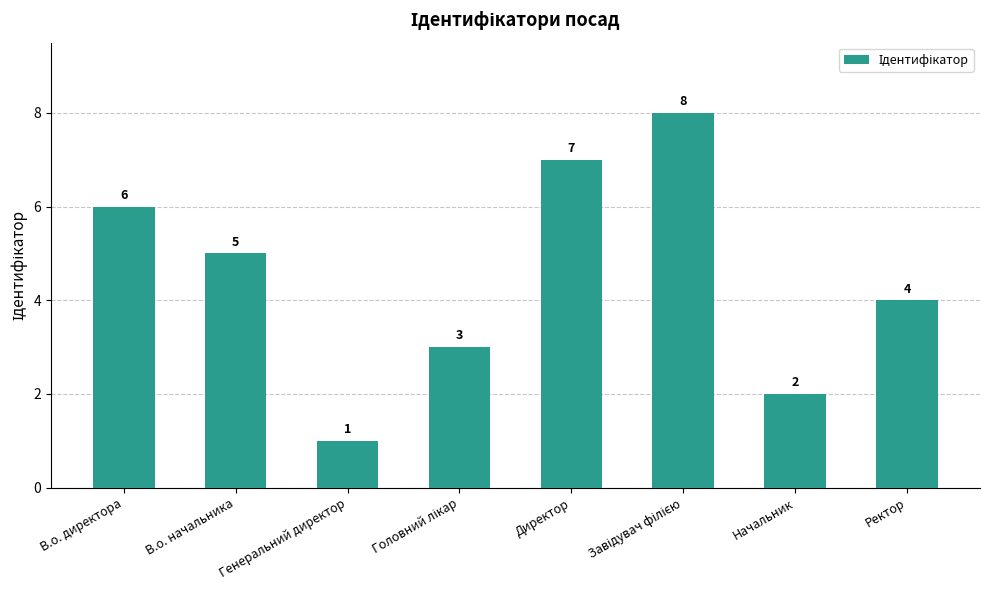

What is the change in value from В.о. начальника to Директор?

+2